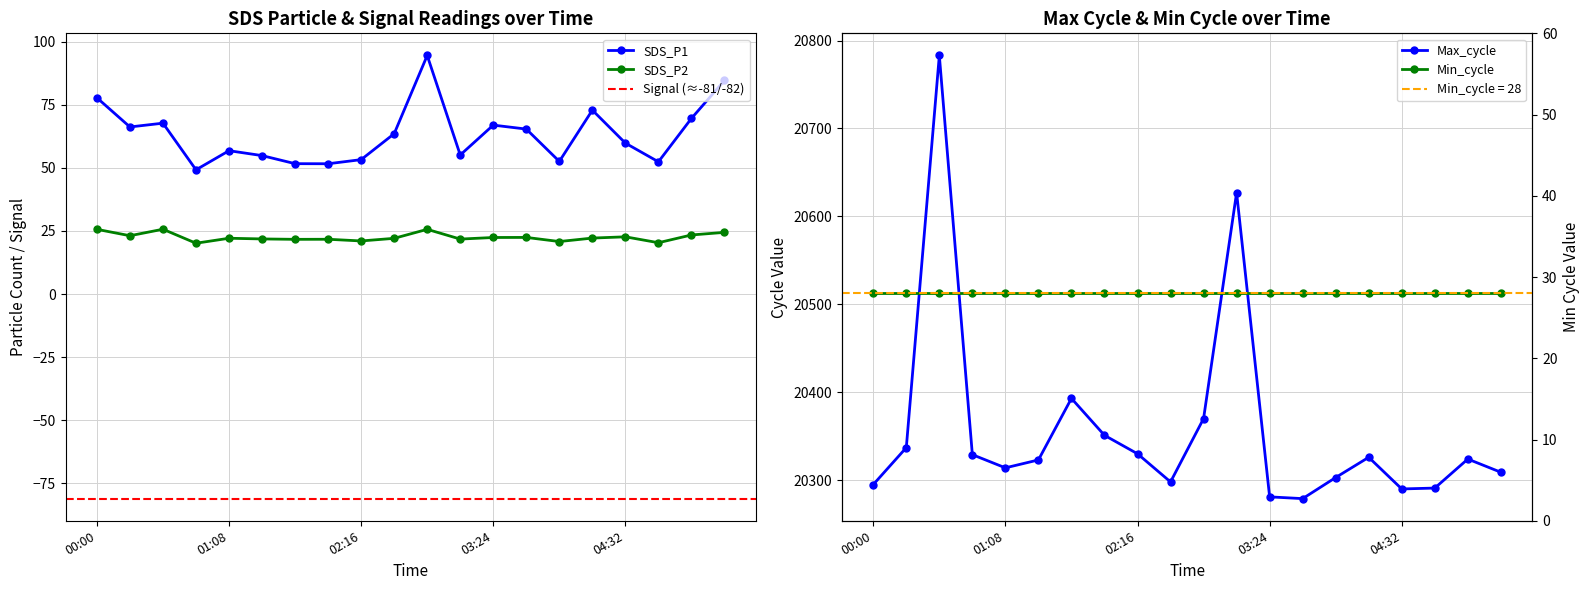

Where is the first local maximum for Max_cycle_scaled?

00:34